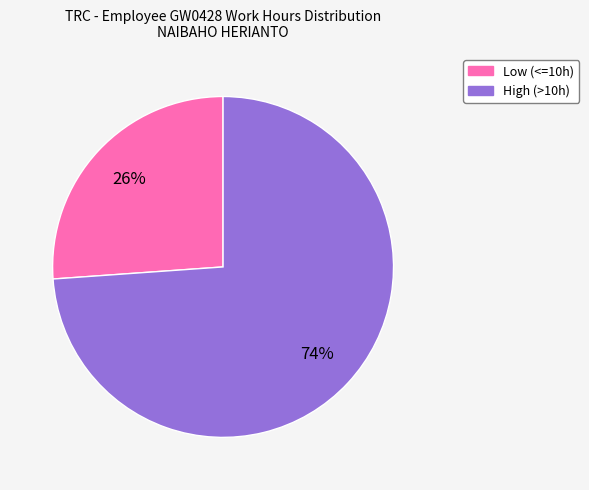

Is there a majority slice in this chart?

Yes